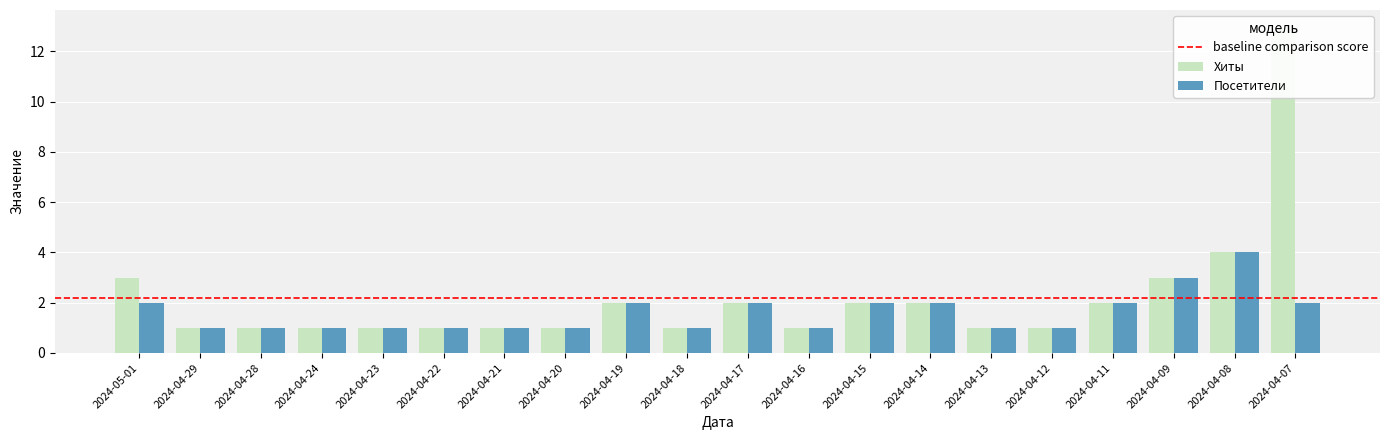

Which series has the largest total across all categories?

Хиты